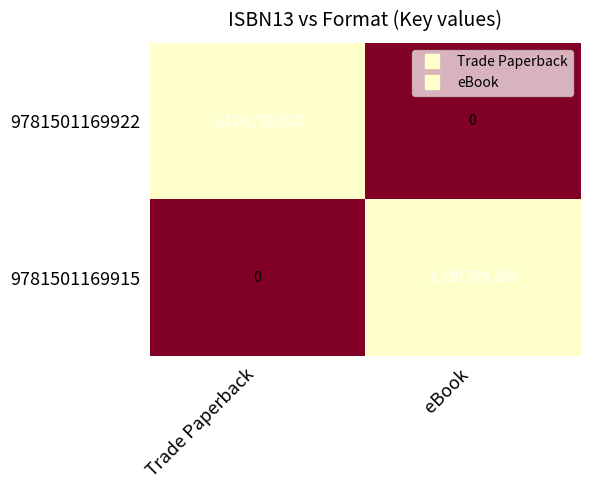

What is the total value across all series at Trade Paperback?

2129728328